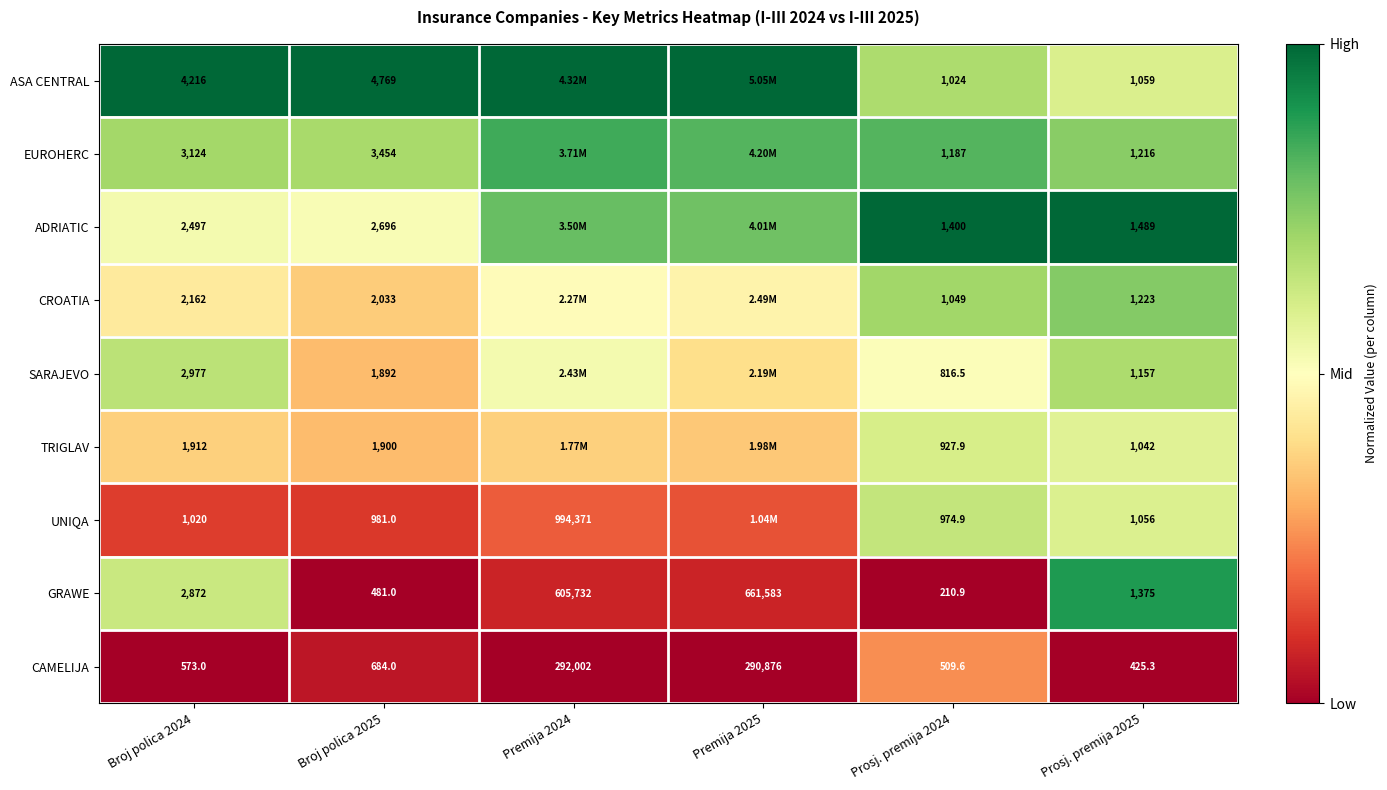

Which series changed the most between Broj polica 2024 and Prosj. premija 2024?

ASA CENTRAL